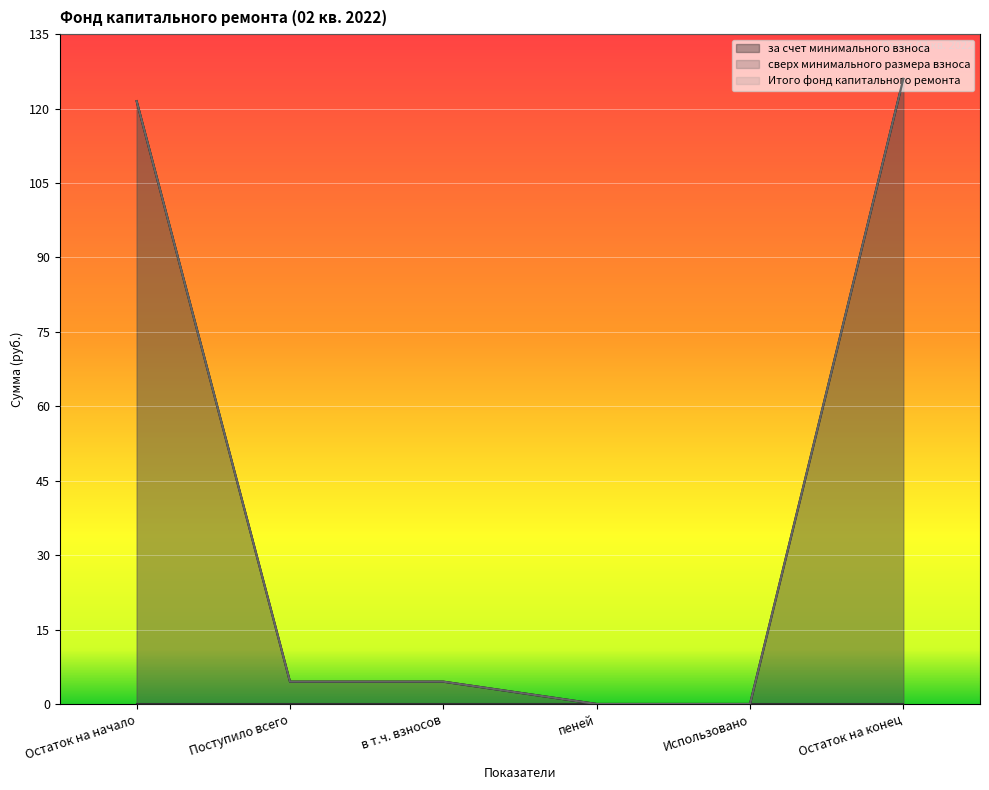

Which has a higher value, Остаток на начало or Поступило всего?

Остаток на начало